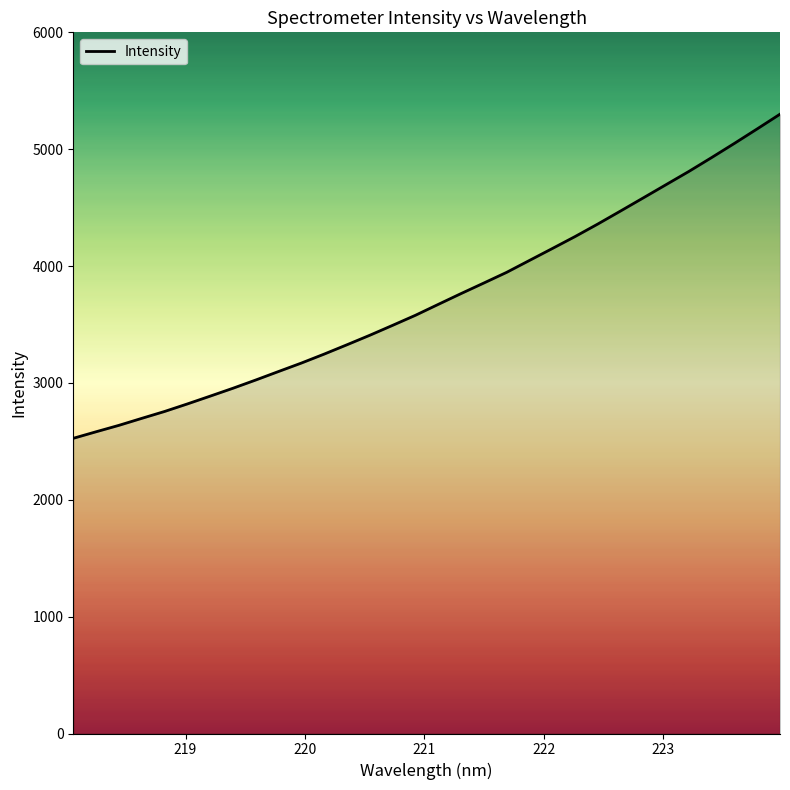

What is the smallest value displayed?

2526.0